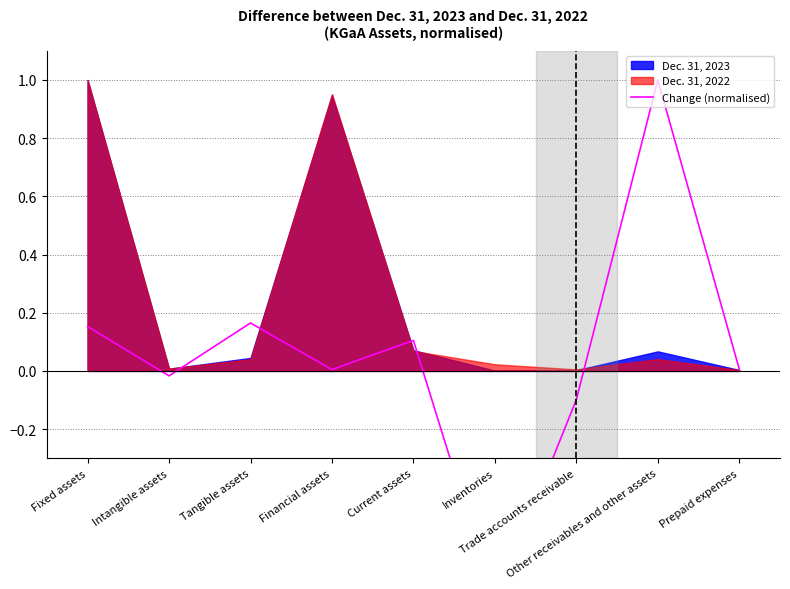

True or false: the data has more than 1 interior local peaks.

True